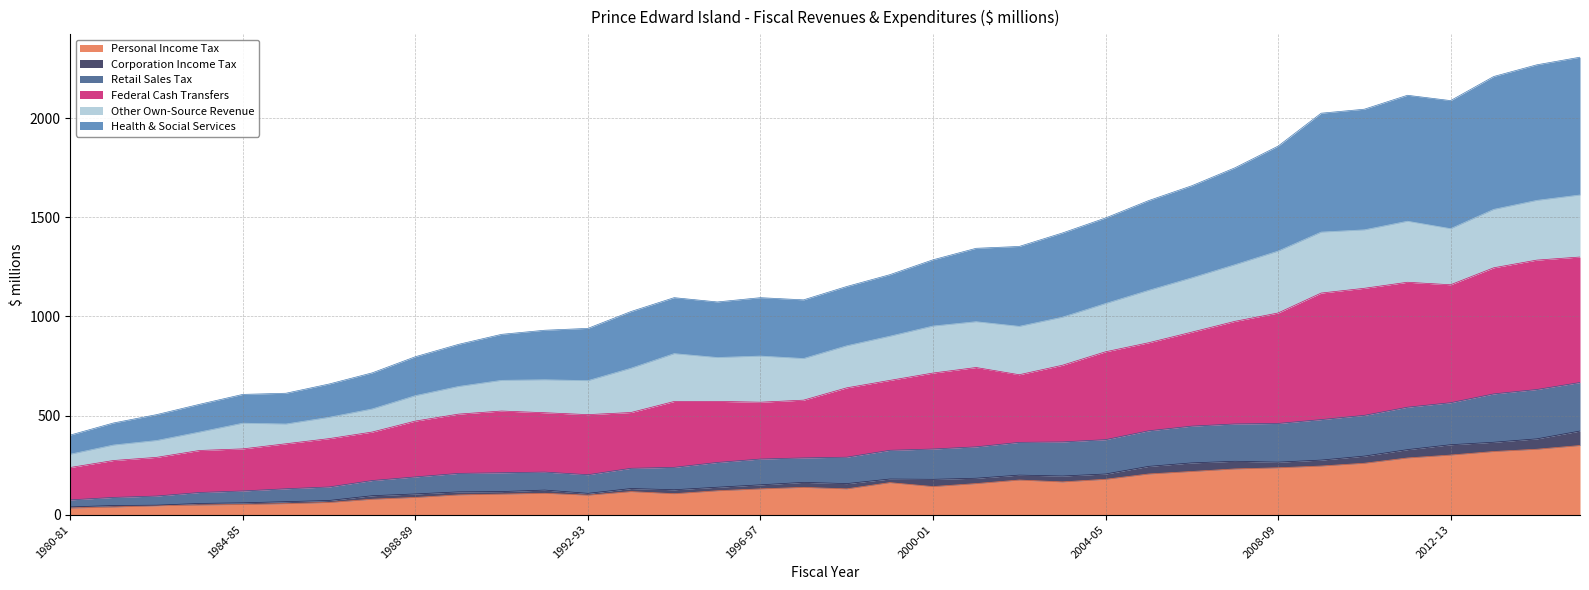

What is the maximum value for Personal Income Tax?

348.5